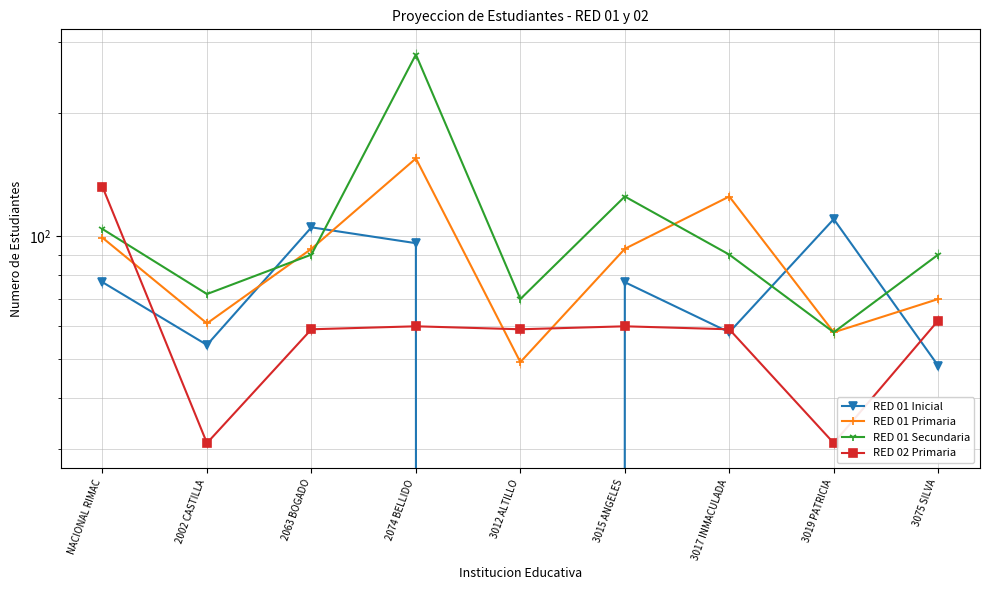

True or false: RED 01 Primaria has a value of 17 at 3012 ALTILLO.

False